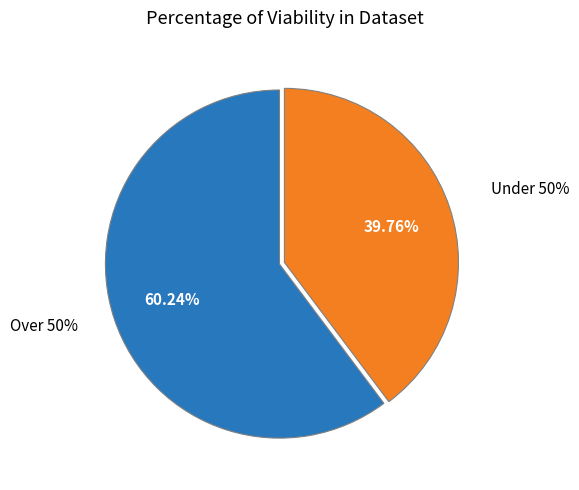

Count the number of slices in the pie.

2